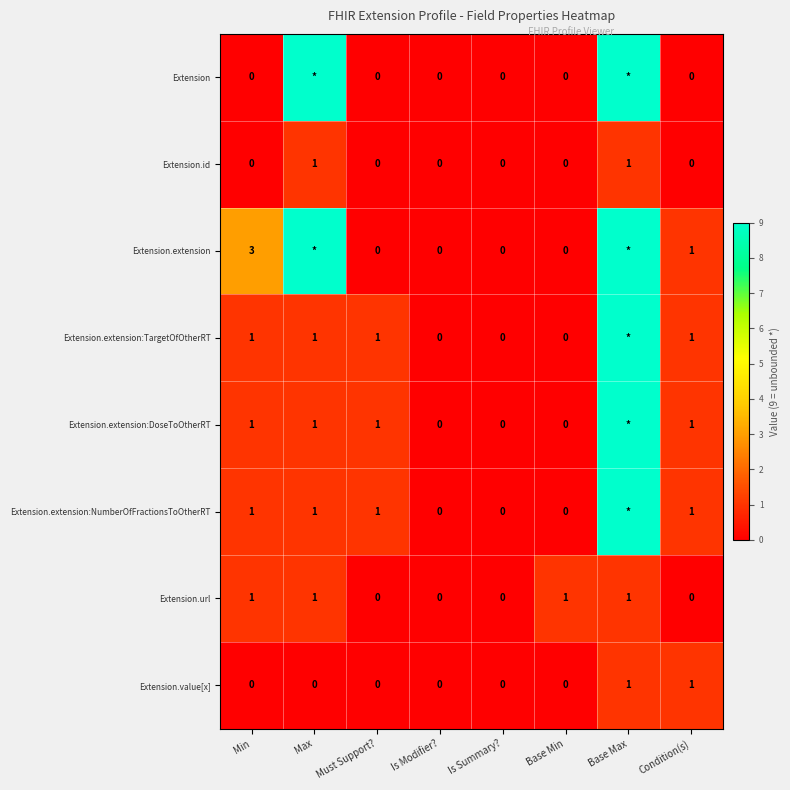

True or false: Extension.value[x] has a value of 0 at Min.

True